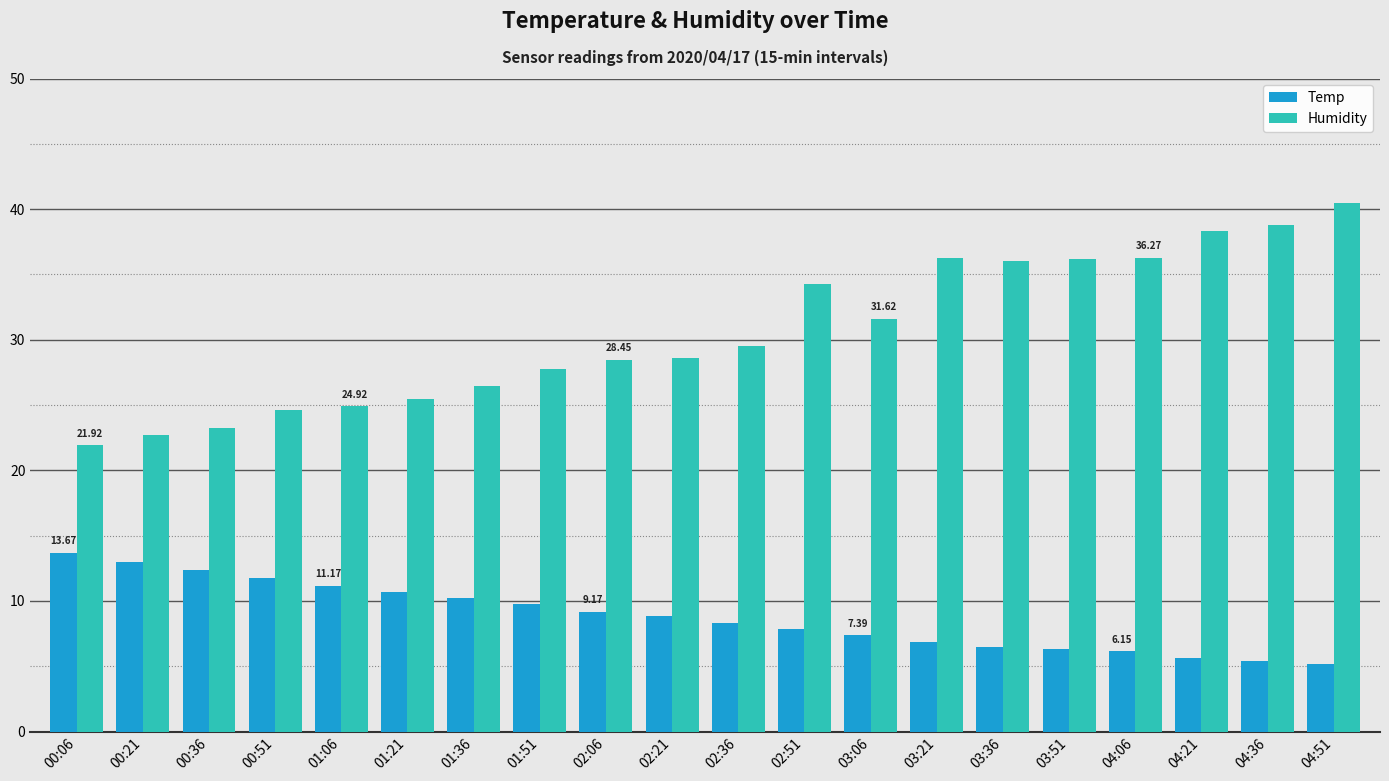

What is the average value of the Temp series?

8.8